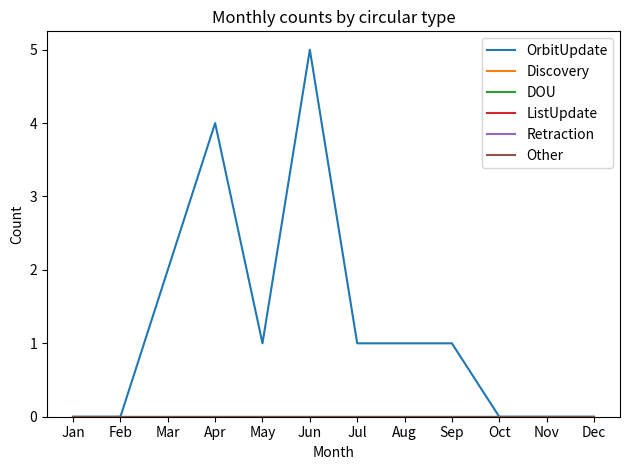

Does the chart display data point markers on the line(s)?

No